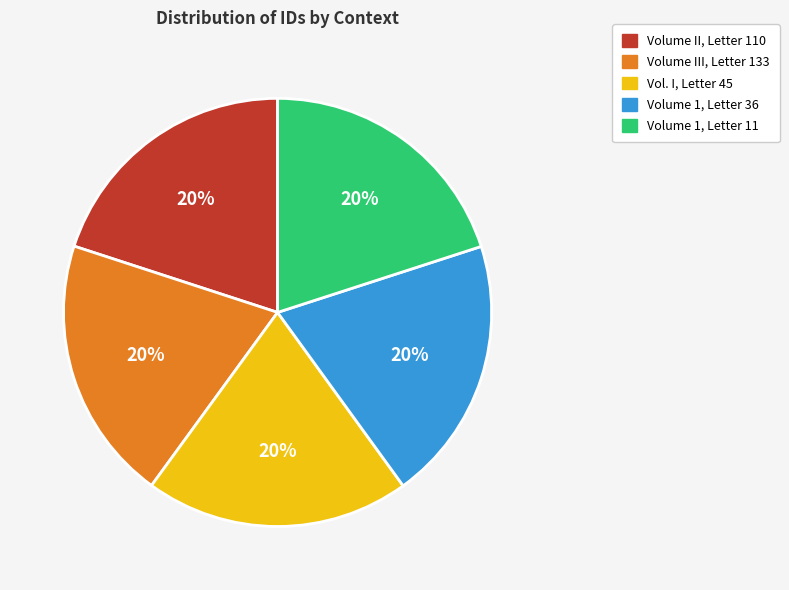

Combined, do Volume 1, Letter 11 and Vol. I, Letter 45 account for over 50%?

No